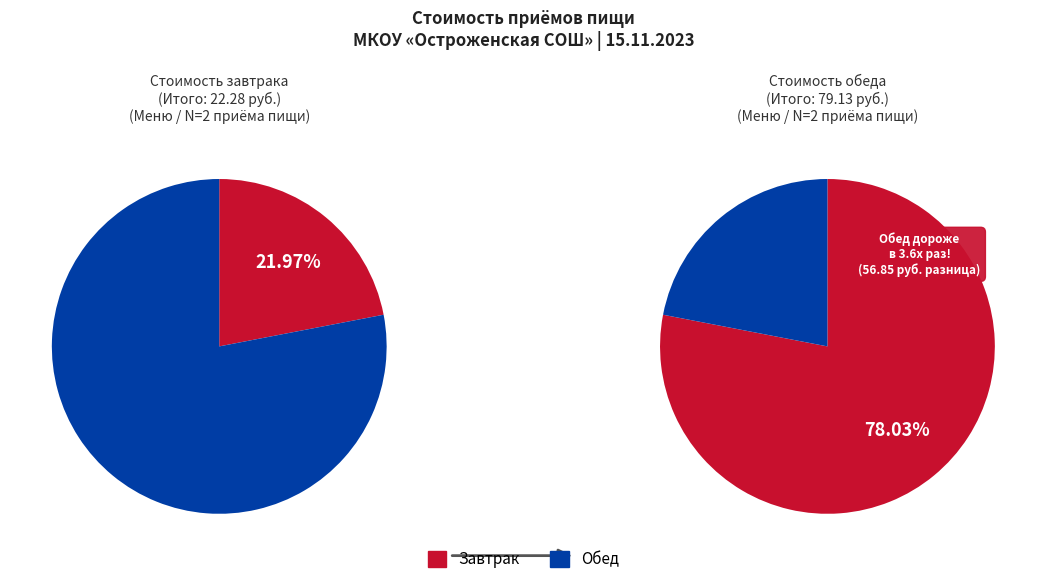

Count the number of slices in the pie.

2